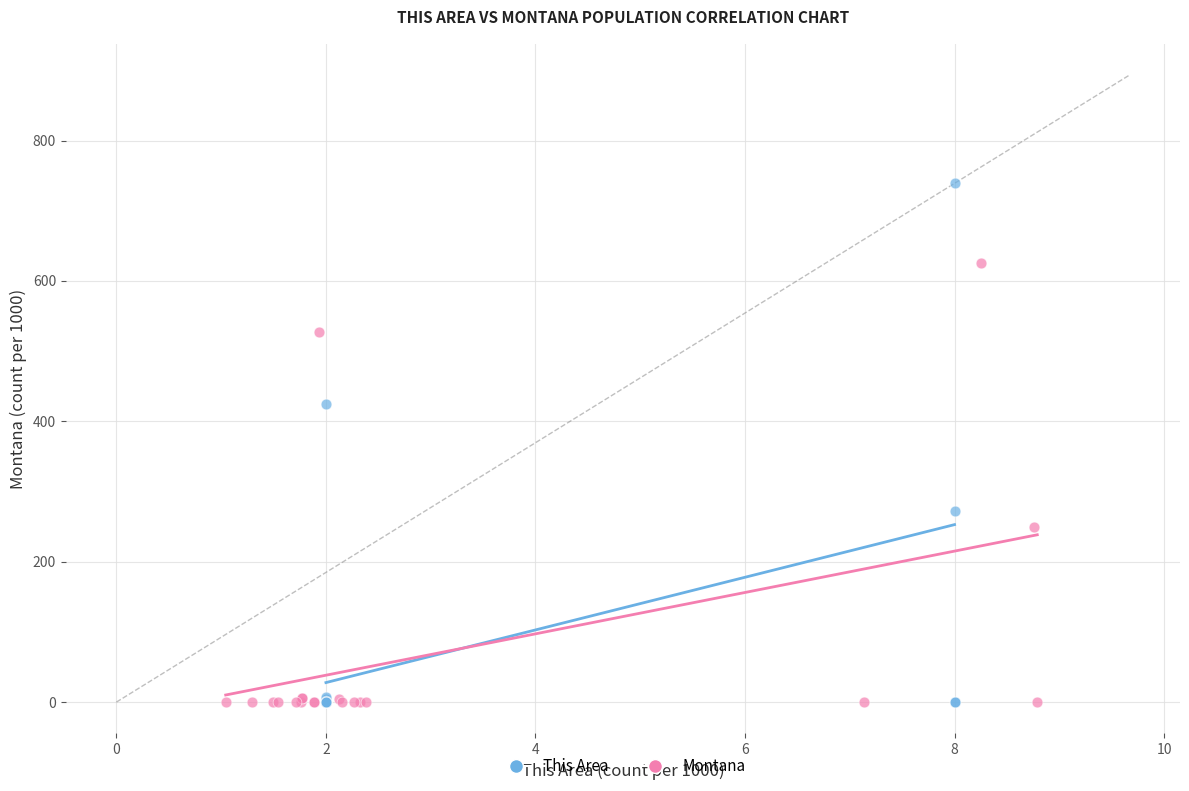

Which series contains the highest Y value?

This Area